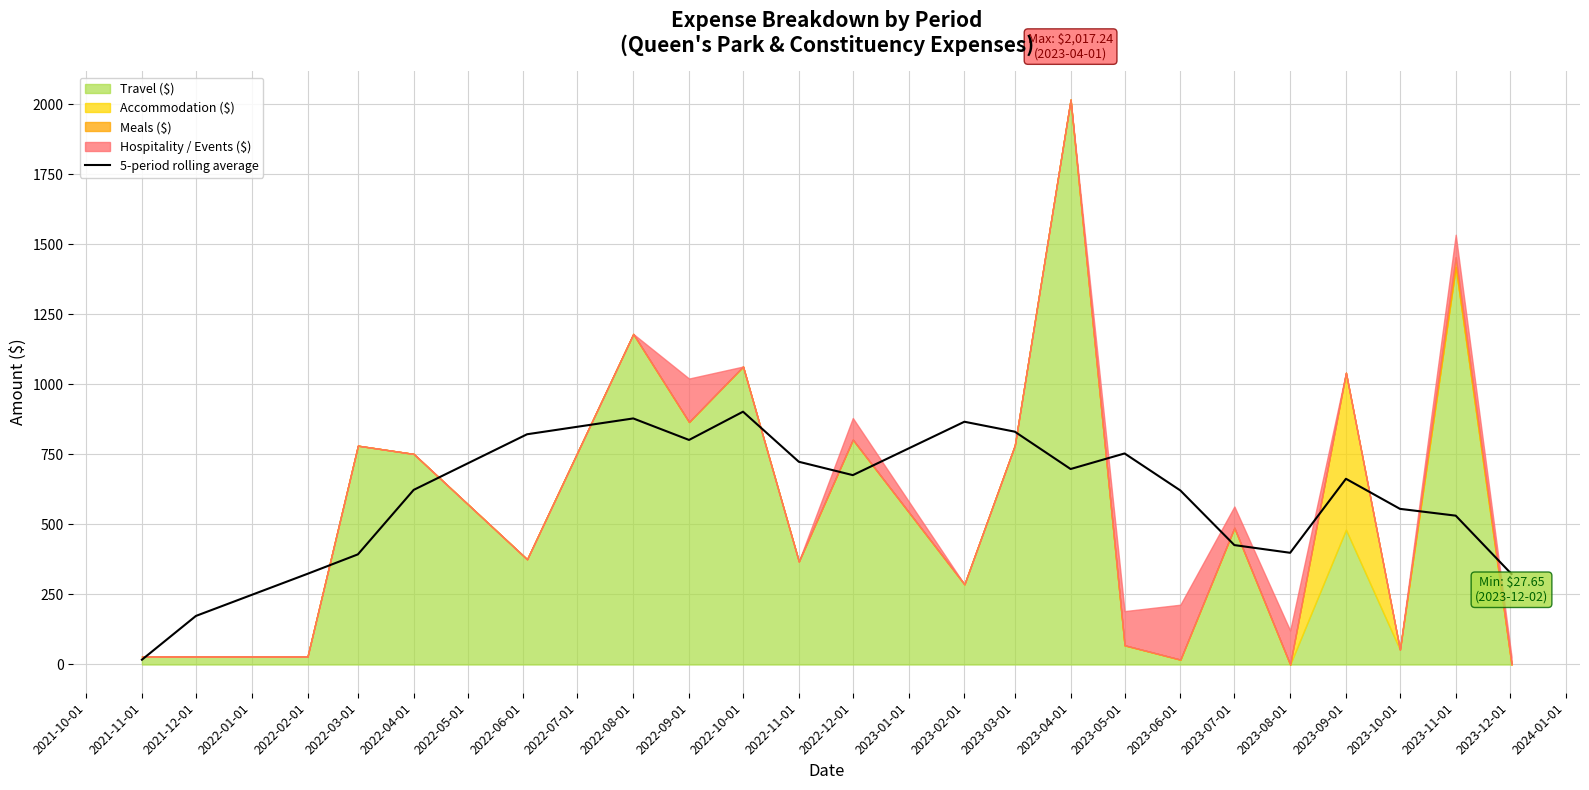

What is the average value?

591.2